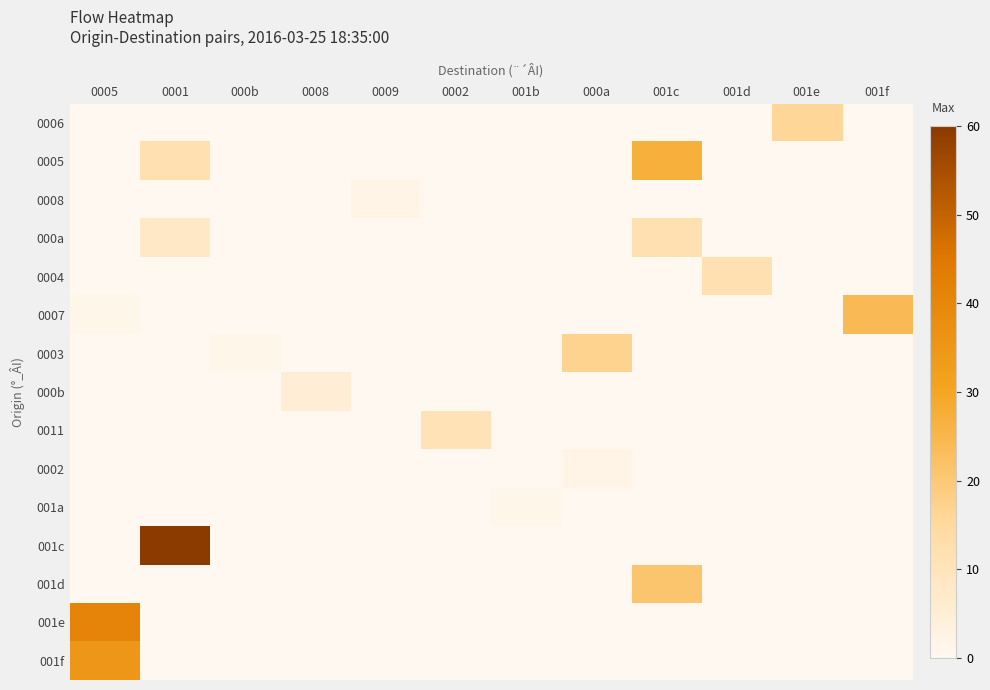

Which series has the largest total across all categories?

001c